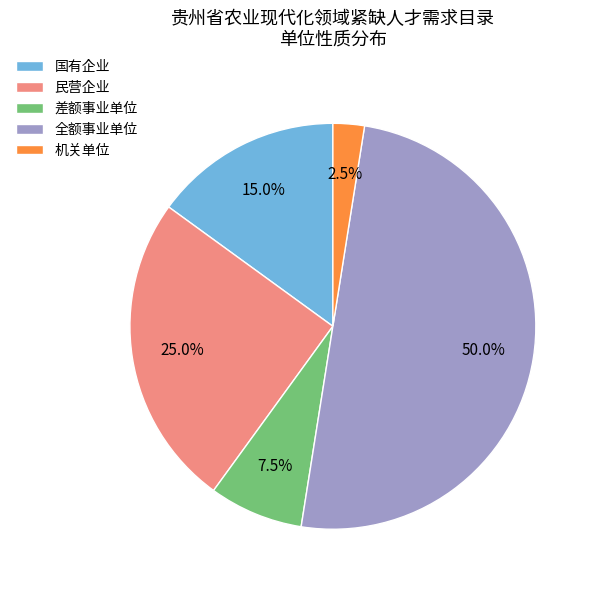

Rank the categories by value from highest to lowest.

全额事业单位, 民营企业, 国有企业, 差额事业单位, 机关单位